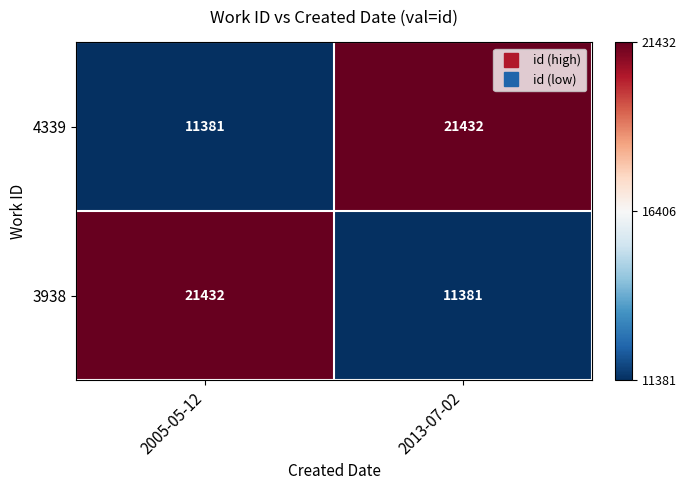

What is the difference between the highest and lowest values at 2005-05-12?

10051